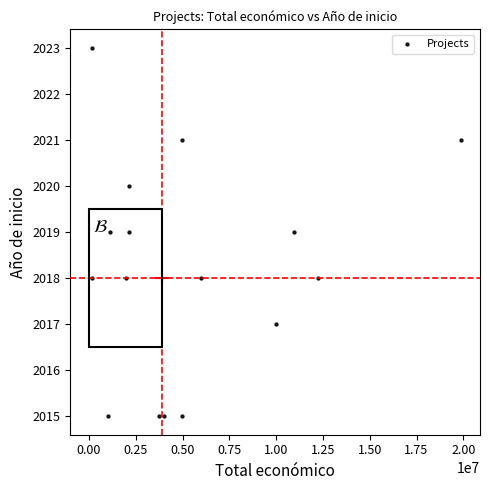

What is the range of X values (max minus min)?

19746326